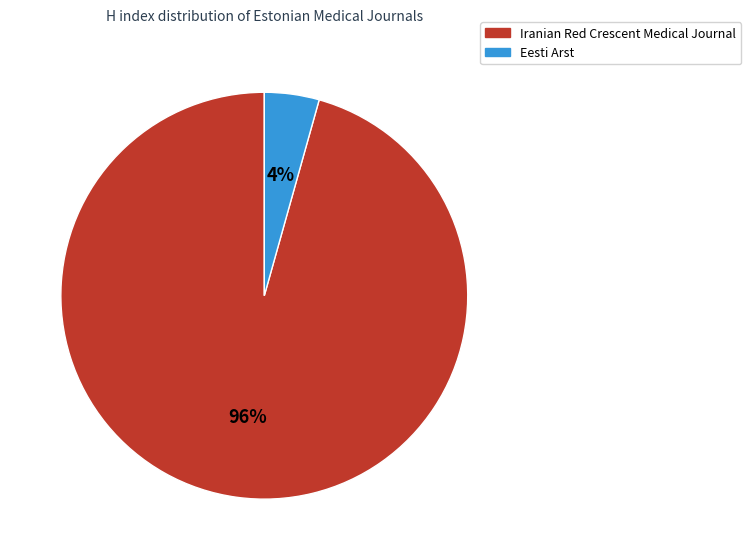

To the nearest percent, what is the average slice percentage?

50%